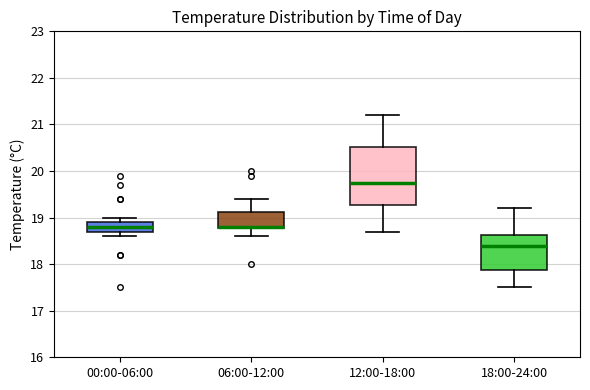

Where is the lower edge of the box for 18:00-24:00 on the y-axis? The values are not printed on the chart, so give them approximately, as read against the axis.

17.9